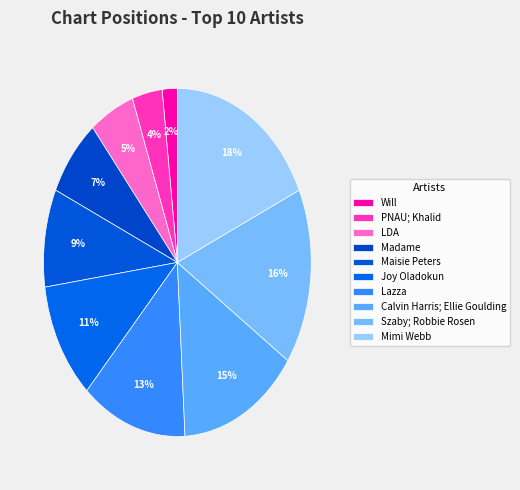

How many segments does this pie chart have?

10